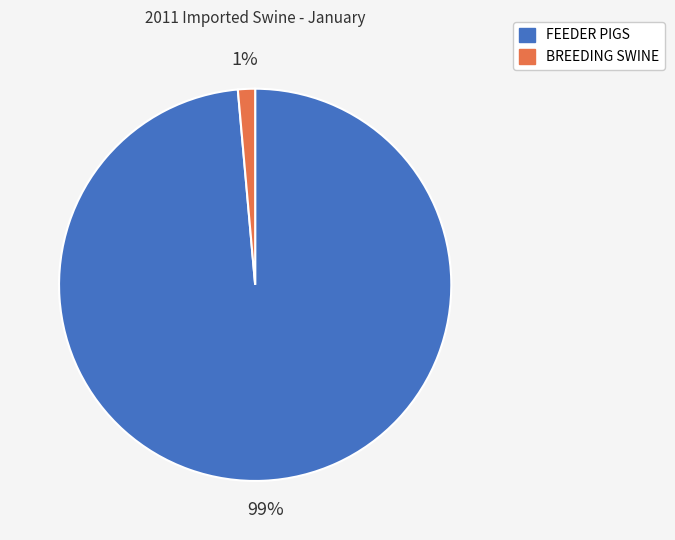

Do BREEDING SWINE and FEEDER PIGS together represent more than half of the pie?

Yes